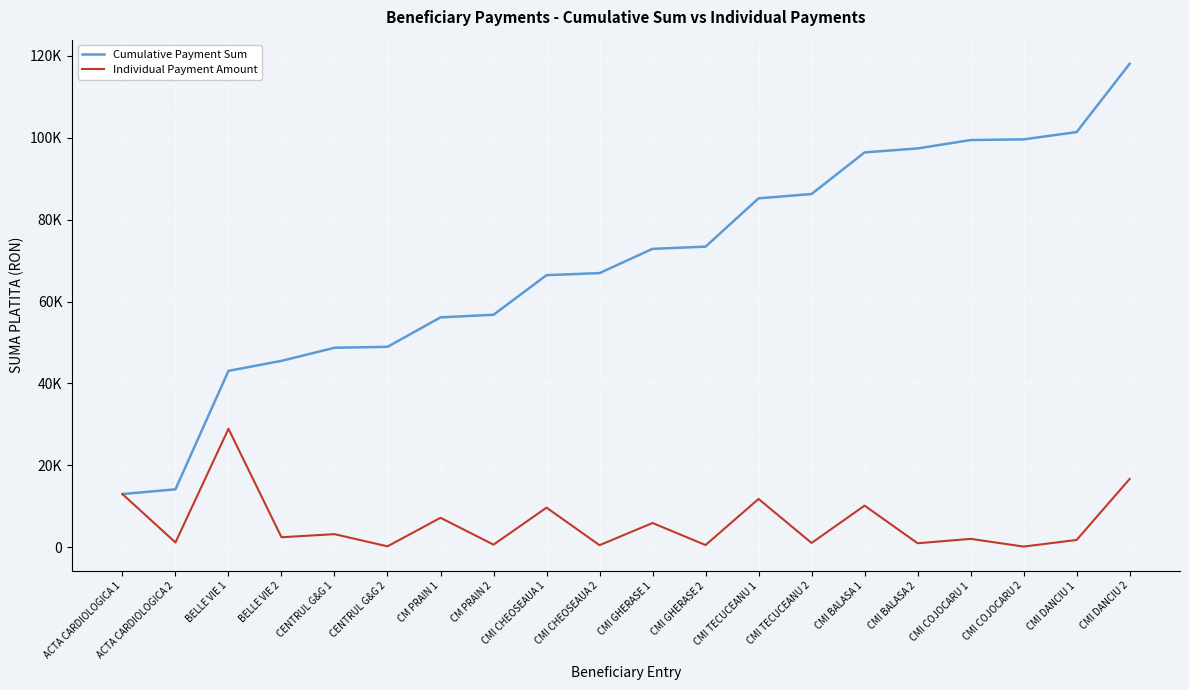

What is the maximum value for Individual Payment Amount?

28928.5